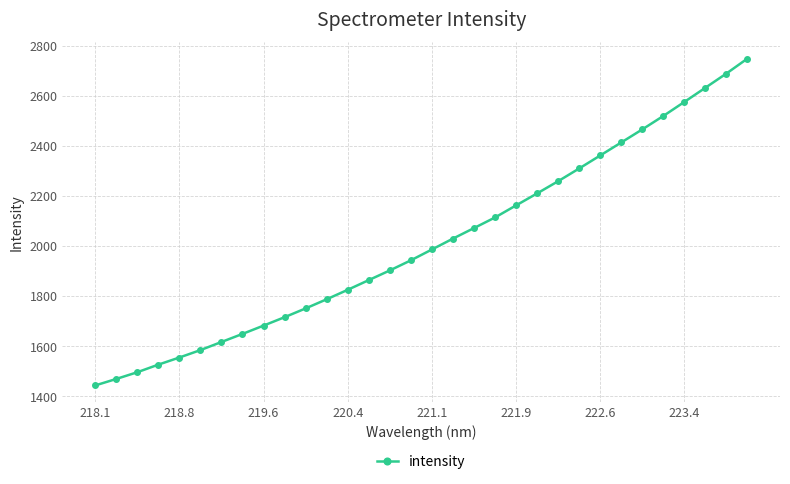

Reading left to right, list all the values displayed in this chart.

1442.5	1468.5	1495.4	1525.8	1554.3	1583.9	1616.4	1648.7	1681.9	1715.6	1750.7	1787.2	1825.1	1863.9	1902.5	1942.9	1986.2	2029.7	2071.8	2114.2	2162.5	2210.4	2259.2	2310.1	2361.9	2413.9	2466.2	2519.8	2575.9	2632.6	2689.4	2749.2